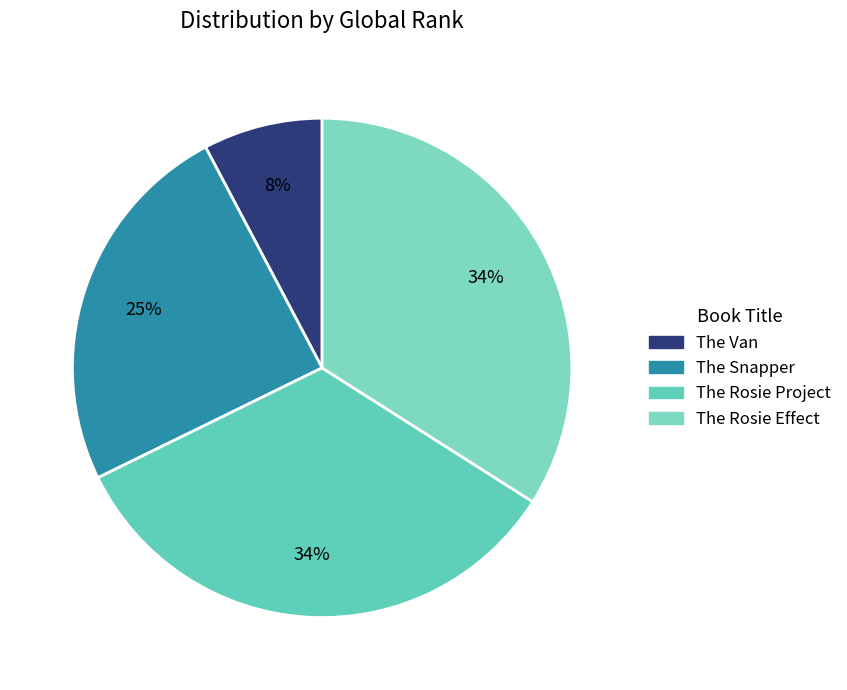

What is the smallest slice in the pie chart?

The Van